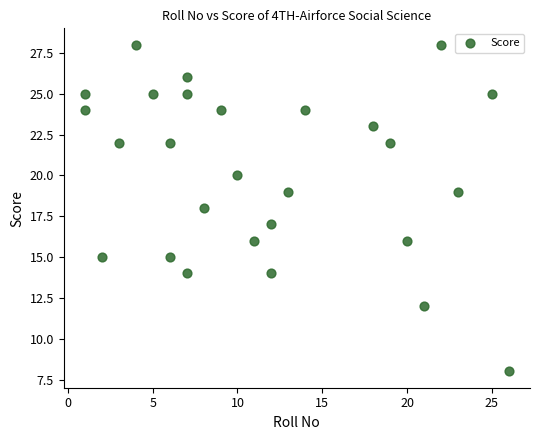

What is the range of Y values (max minus min)?

20